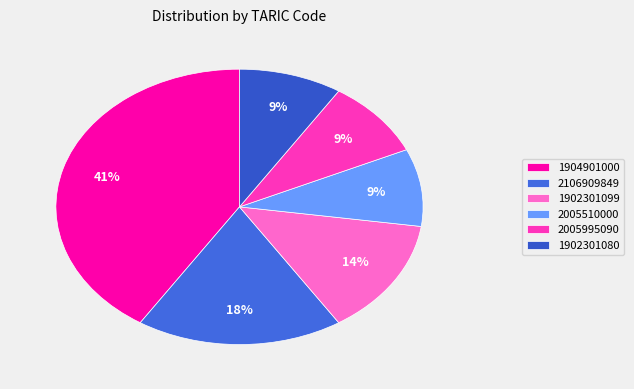

Does any single category account for the majority?

No